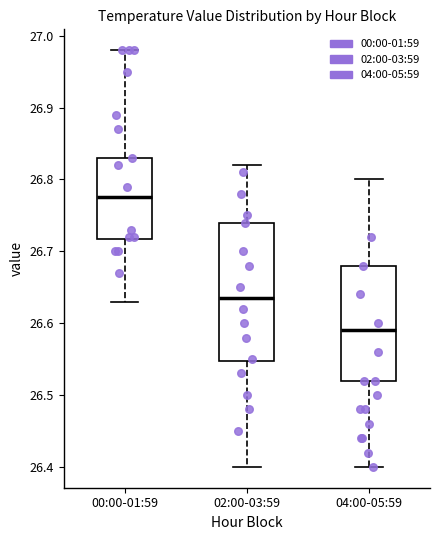

Which box is the tallest, from its lower edge to its upper edge?

02:00-03:59